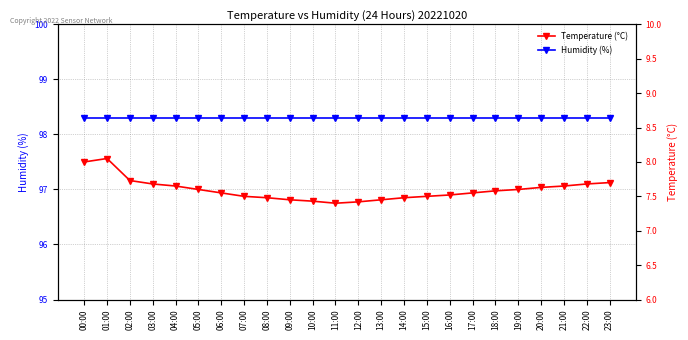

True or false: Humidity (%) has more than 0 interior local peaks.

False